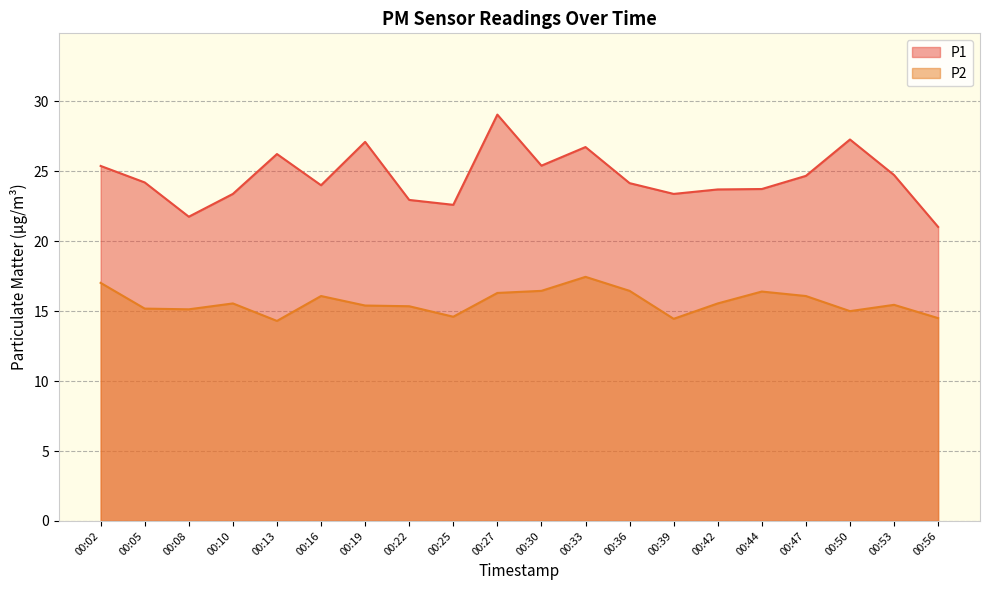

Which series changed the most between 00:13 and 00:25?

P1